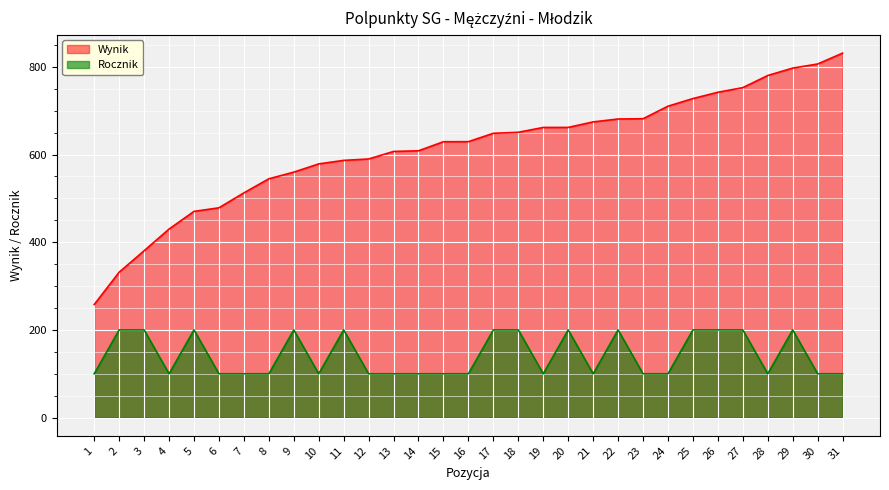

How many data points in Wynik are above 629?

17